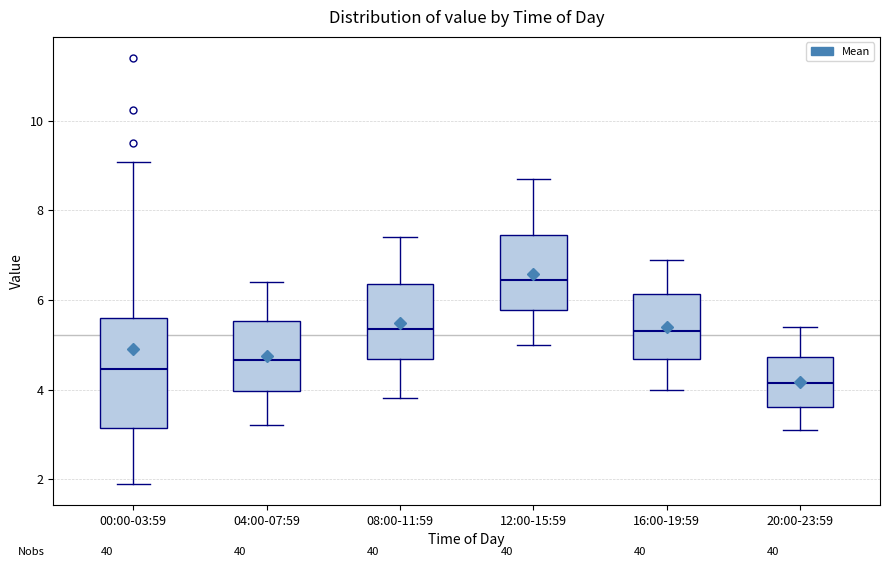

Reading left to right, read every box against the y-axis: the position of its median line, the range the box covers, and the ends of its whiskers. The values are not printed on the chart, so give them approximately, as read against the axis.

00:00-03:59: median 4.4, box 3.2 to 5.6, whiskers 2.0 to 9.0
04:00-07:59: median 4.6, box 4.0 to 5.6, whiskers 3.2 to 6.4
08:00-11:59: median 5.4, box 4.6 to 6.4, whiskers 3.8 to 7.4
12:00-15:59: median 6.4, box 5.8 to 7.4, whiskers 5.0 to 8.8
16:00-19:59: median 5.4, box 4.6 to 6.2, whiskers 4.0 to 7.0
20:00-23:59: median 4.2, box 3.6 to 4.8, whiskers 3.2 to 5.4